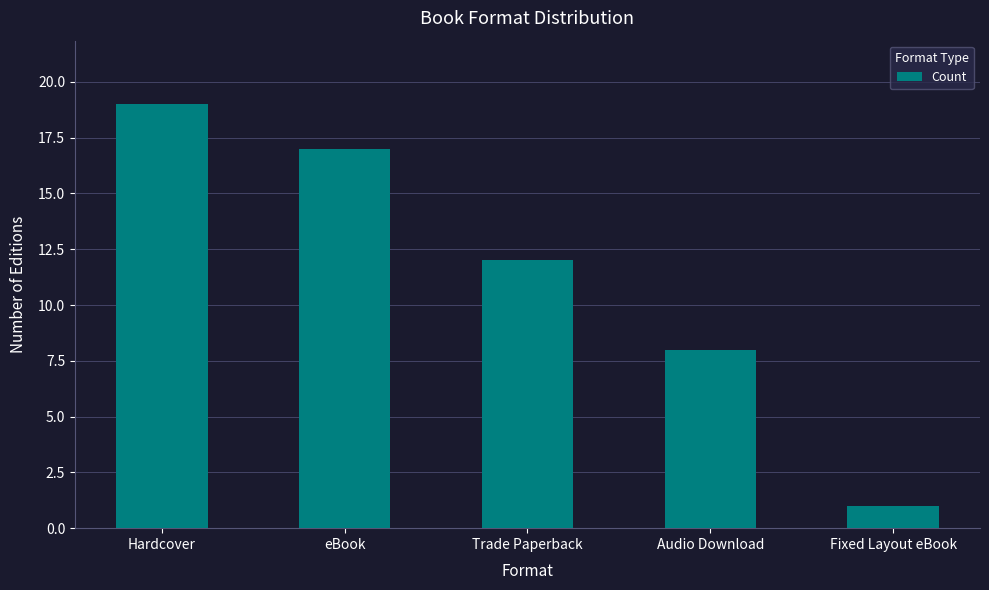

Count the number of categories in the chart.

5